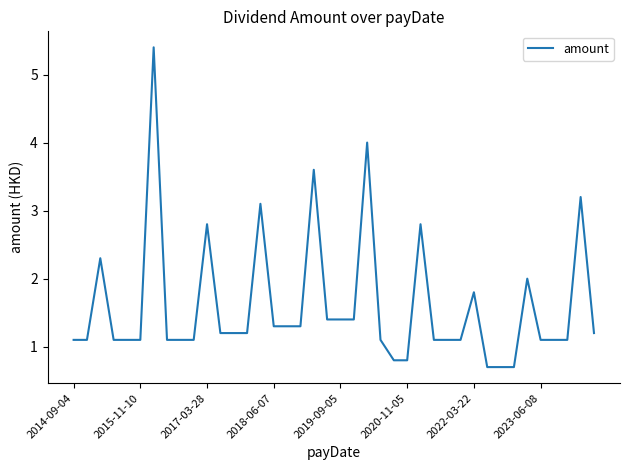

Count the number of data series in this chart.

1